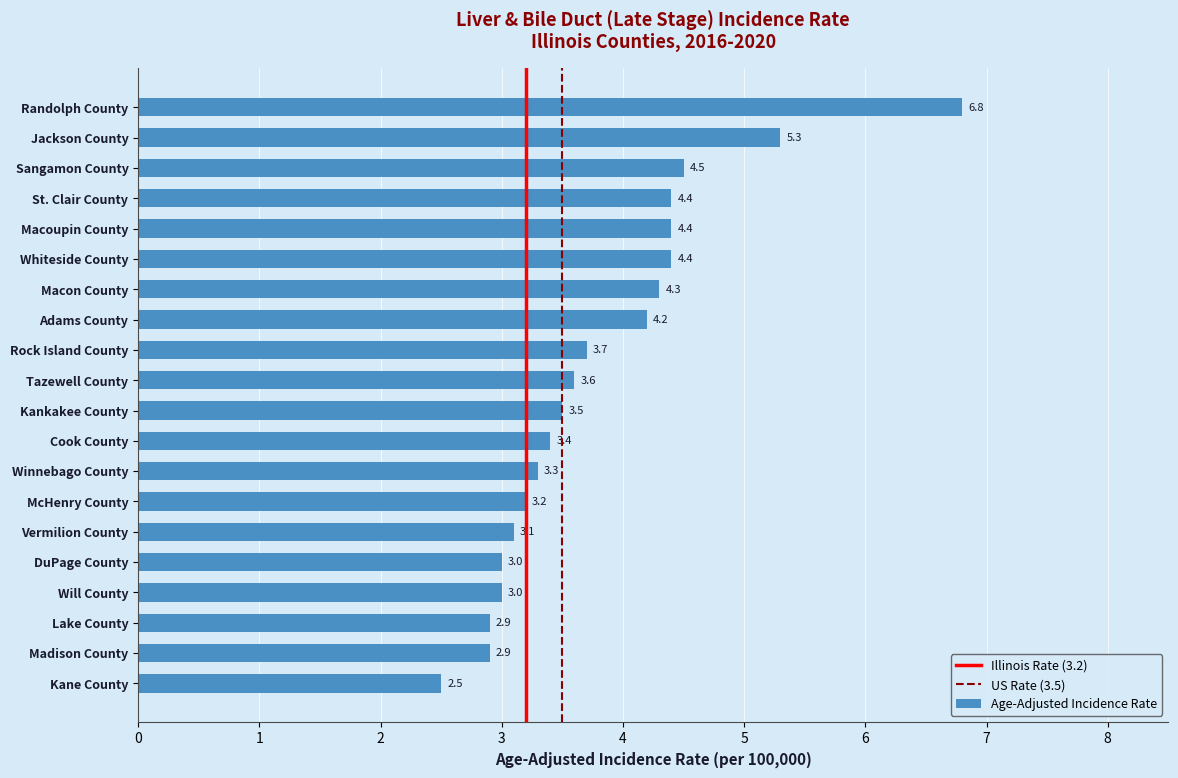

How many bars are there in total?

20